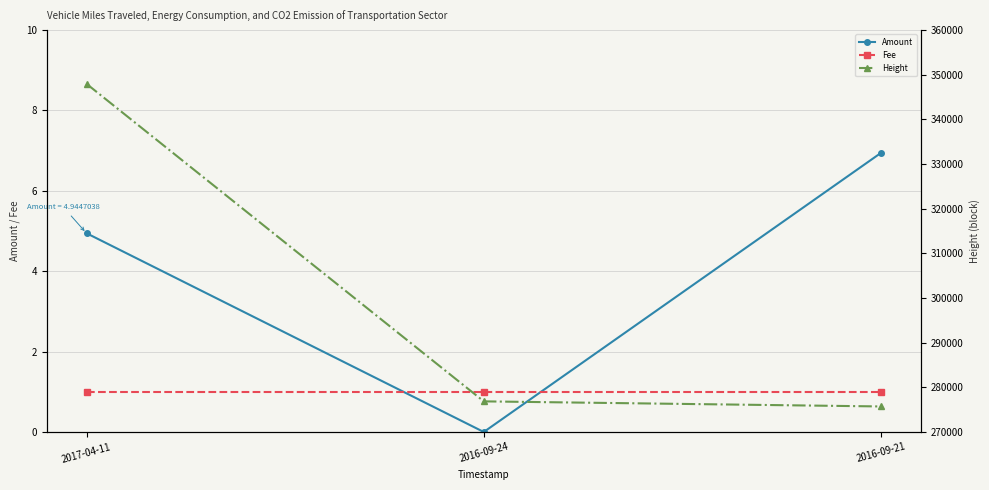

Where does the Amount series first go above 4?

2017-04-11